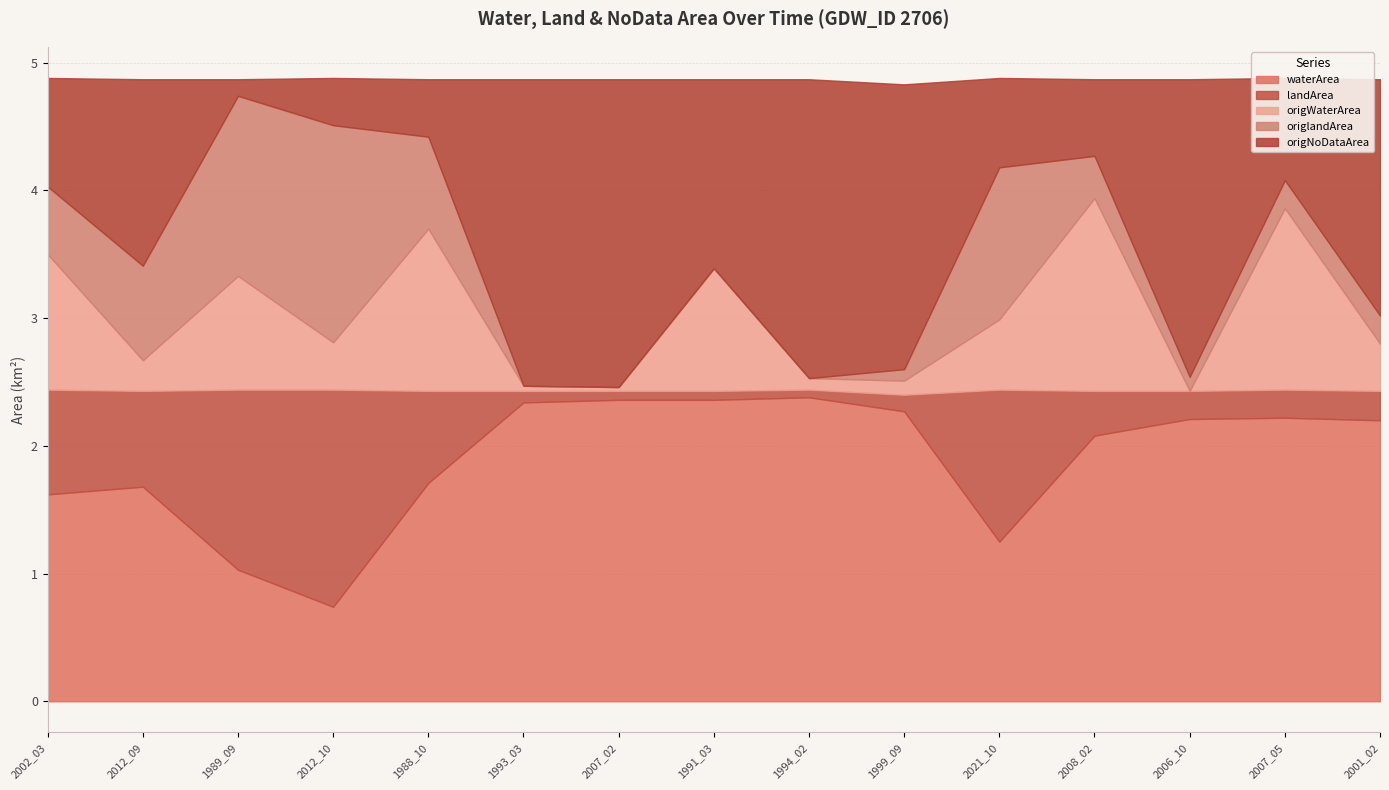

What are all the series names shown in the legend?

waterArea, landArea, origWaterArea, origlandArea, origNoDataArea